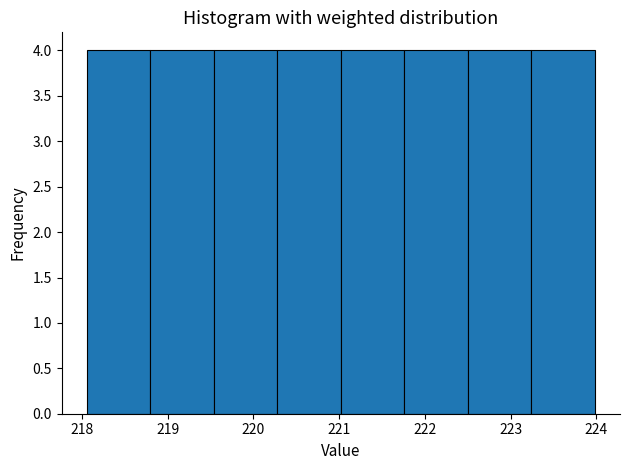

Reading left to right, transcribe this chart: for each bar, give the range it covers on the x-axis and its height. Neither the bar edges nor the heights are printed on the chart, so give them approximately, as read against the axes.

218.1 to 218.8: 4
218.8 to 219.5: 4
219.5 to 220.3: 4
220.3 to 221.0: 4
221.0 to 221.8: 4
221.8 to 222.5: 4
222.5 to 223.2: 4
223.2 to 224.0: 4